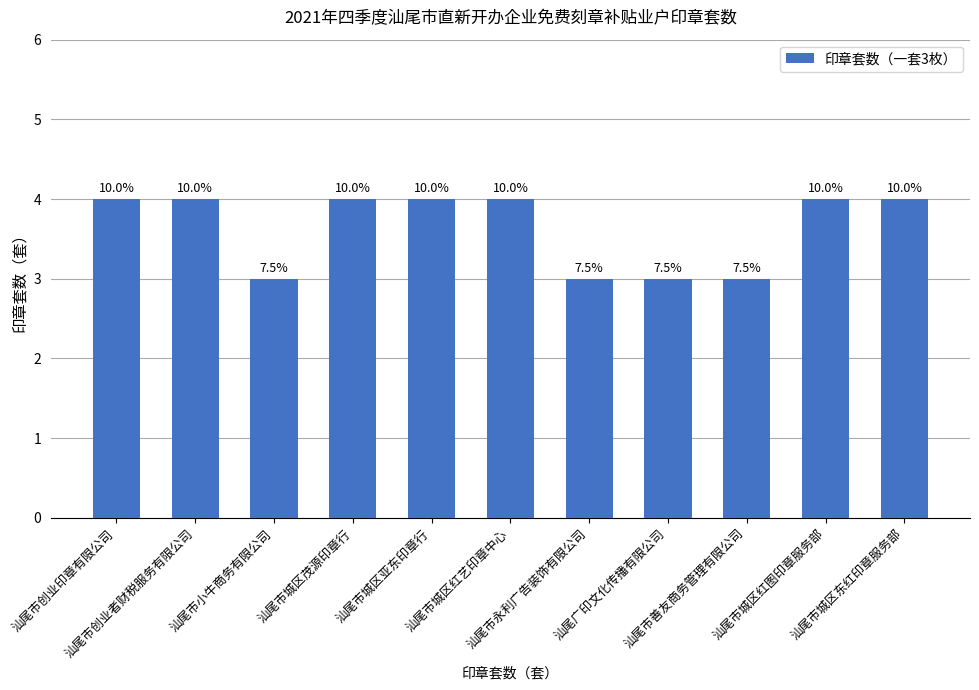

How many bars are there in total?

11